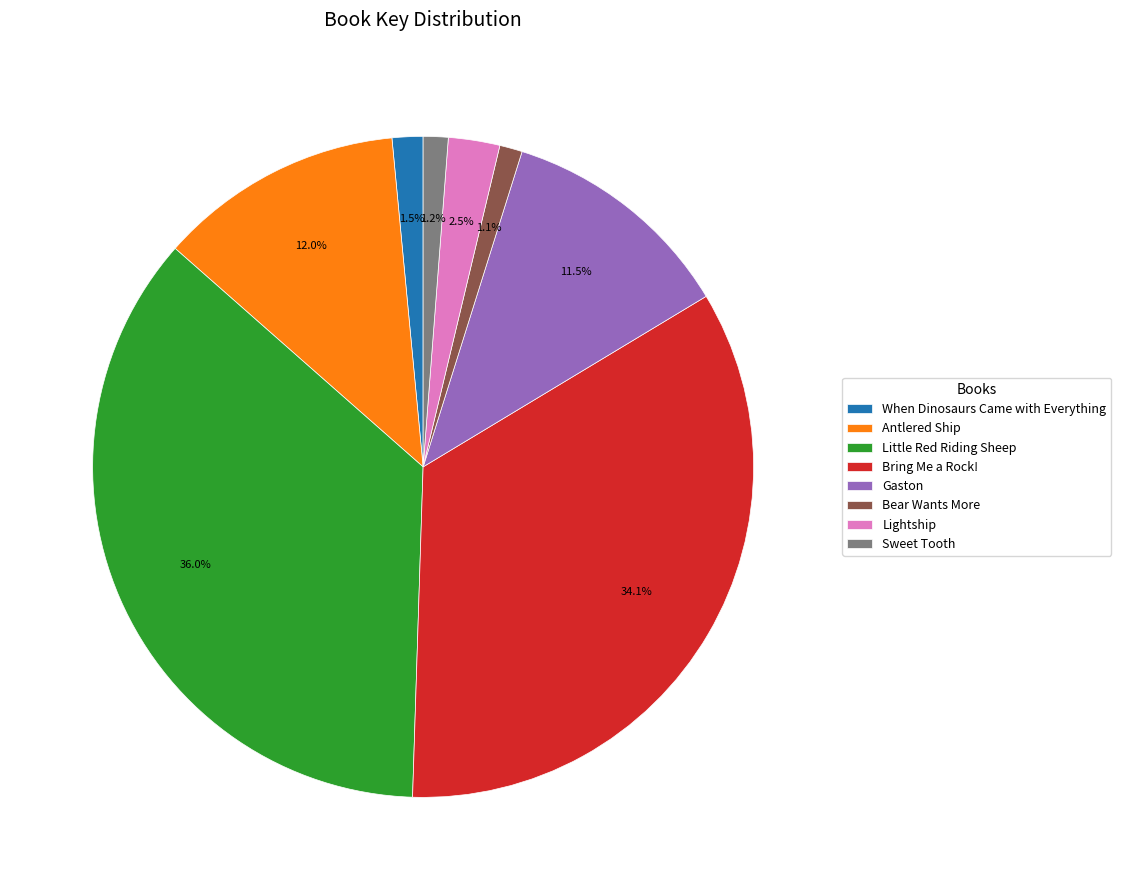

To the nearest percent, what percentage of the pie is Antlered Ship?

12%